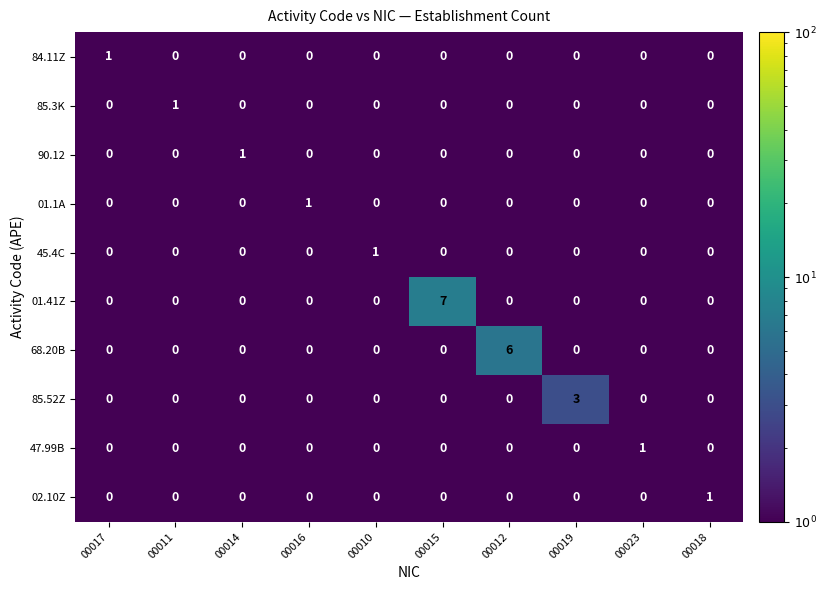

At which category is the sum across all series the highest?

00015